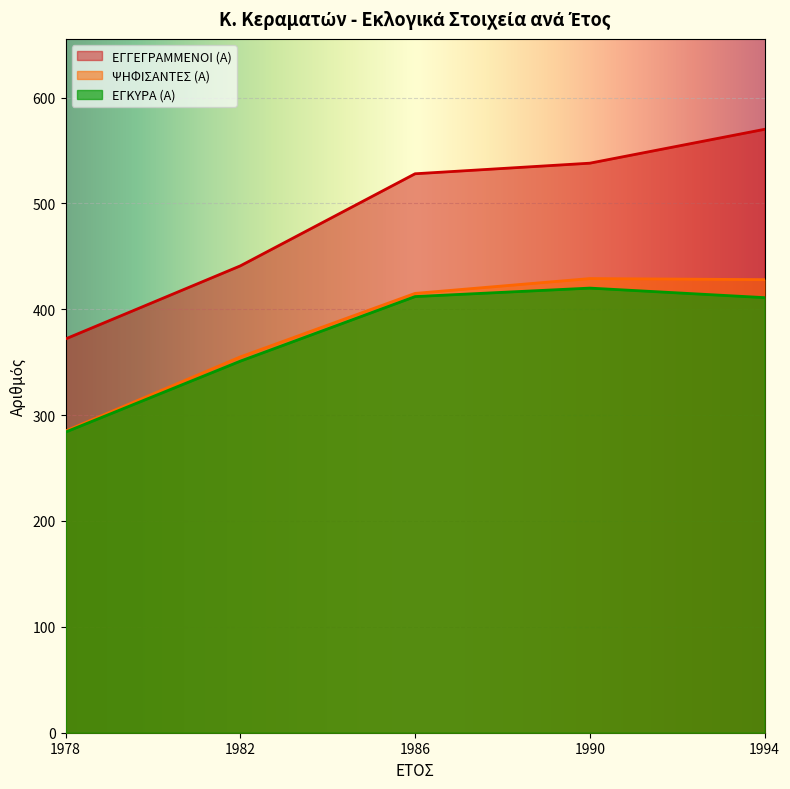

Between 1978 and 1990, which series saw the biggest shift?

ΕΓΓΕΓΡΑΜΜΕΝΟΙ (Α)